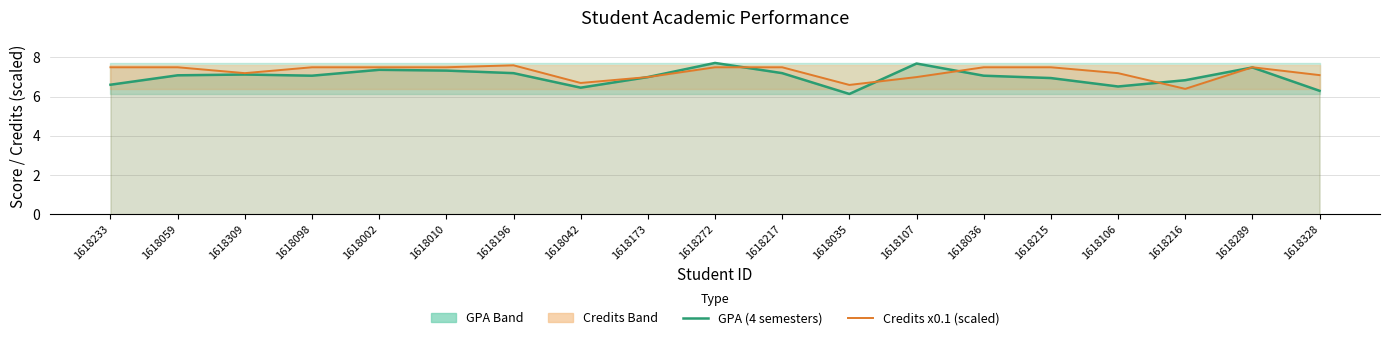

What is the sum of the Credits x0.1 (scaled) values at 1618309 and 1618216?

13.6